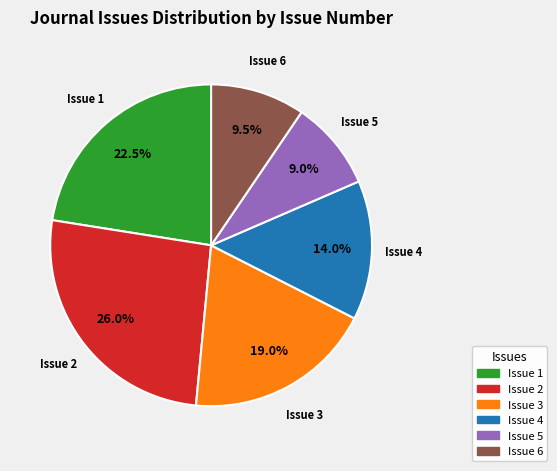

Is there a majority slice in this chart?

No